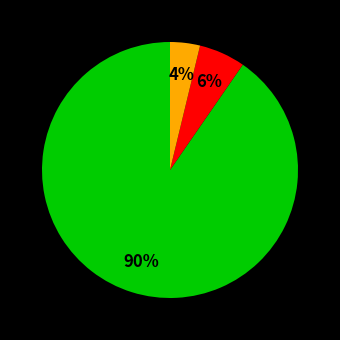

Is there any slice that represents more than half of the pie?

Yes